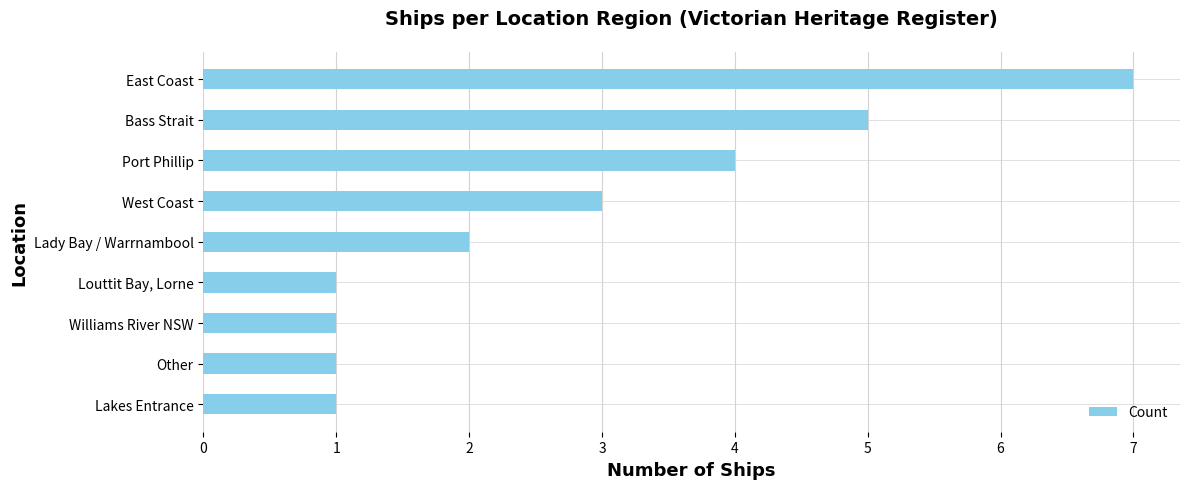

Reading bottom to top, extract all data points from this chart.

1	1	1	1	2	3	4	5	7